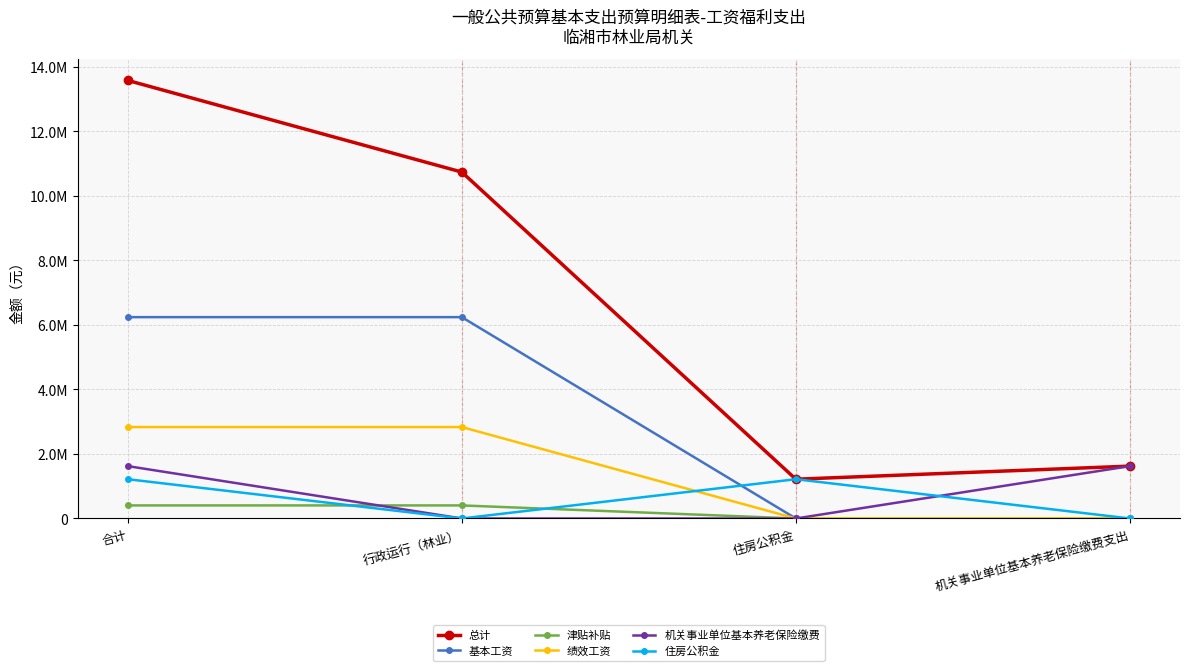

What is the value of the 总计 point at the 2nd from the left?

10741429.4